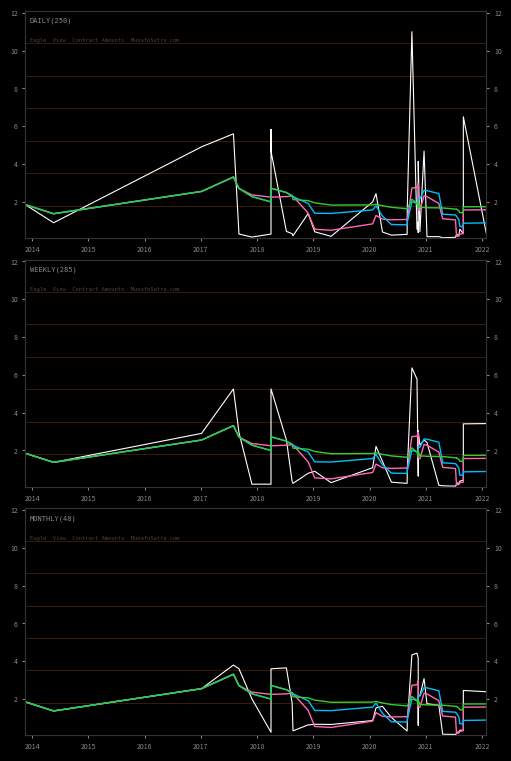

At how many categories does at least one series exceed 0?

40